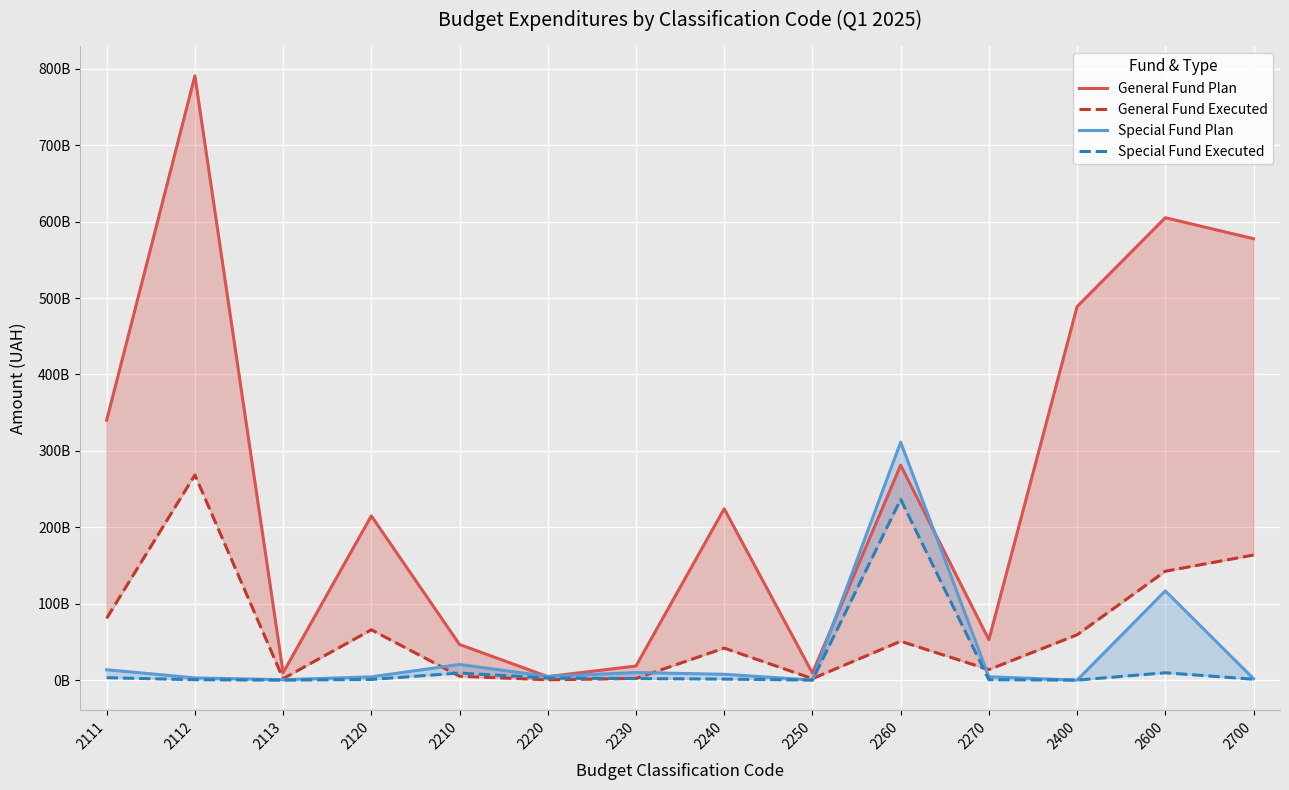

What value does the Special Fund Executed series have at 2600?

9617899771.4